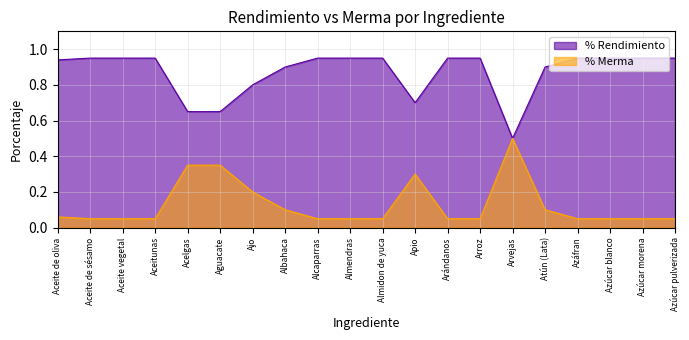

Reading left to right, list all the values displayed in this chart.

% Rendimiento: Aceite de oliva=0.9	Aceite de sésamo=0.9	Aceite vegetal=0.9	Aceitunas=0.9	Acelgas=0.7	Aguacate=0.7	Ajo=0.8	Albahaca=0.9	Alcaparras=0.9	Almendras=0.9	Almidon de yuca=0.9	Apio=0.7	Arándanos=0.9	Arroz=0.9	Arvejas=0.5	Atún (Lata)=0.9	Azáfran=0.9	Azúcar blanco=0.9	Azúcar morena=0.9	Azúcar pulverizada=0.9
% Merma: Aceite de oliva=0.1	Aceite de sésamo=0.1	Aceite vegetal=0.1	Aceitunas=0.1	Acelgas=0.3	Aguacate=0.3	Ajo=0.2	Albahaca=0.1	Alcaparras=0.1	Almendras=0.1	Almidon de yuca=0.1	Apio=0.3	Arándanos=0.1	Arroz=0.1	Arvejas=0.5	Atún (Lata)=0.1	Azáfran=0.1	Azúcar blanco=0.1	Azúcar morena=0.1	Azúcar pulverizada=0.1